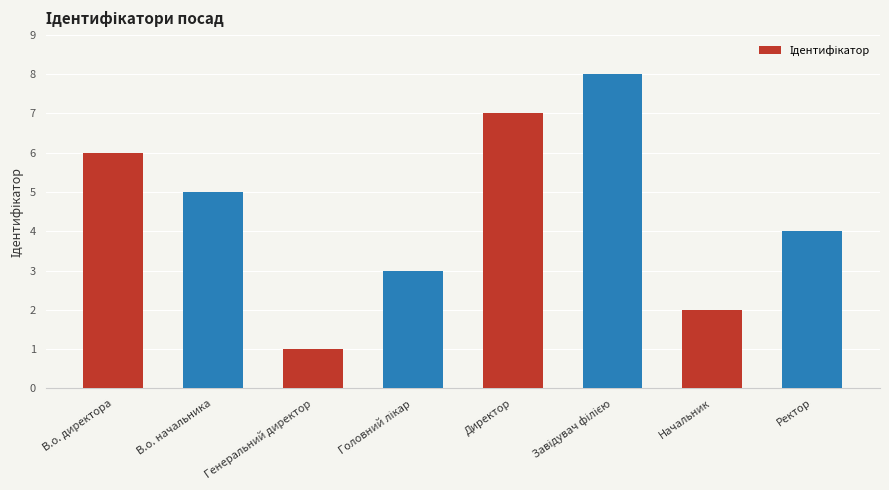

What is the label of the 3rd bar from the left?

Генеральний директор